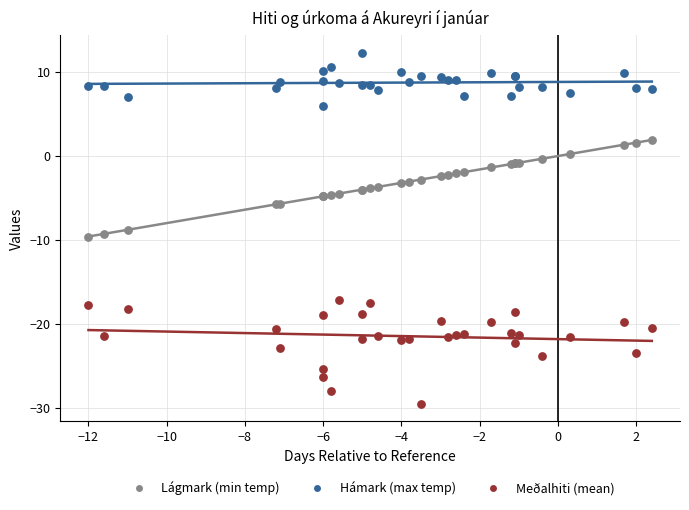

Which series has the widest spread of Y values?

Meðalhiti (mean)